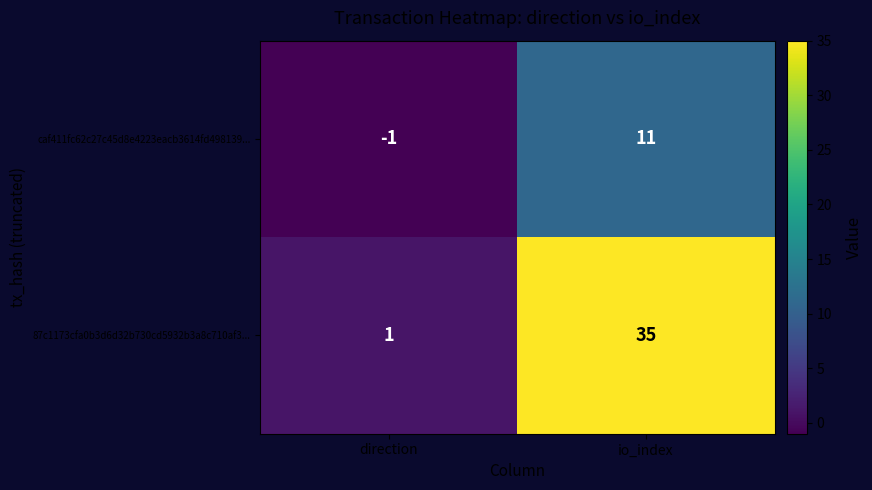

Which series has the largest range (max minus min)?

87c1173cfa0b3d6d32b730cd5932b3a8c710af3...